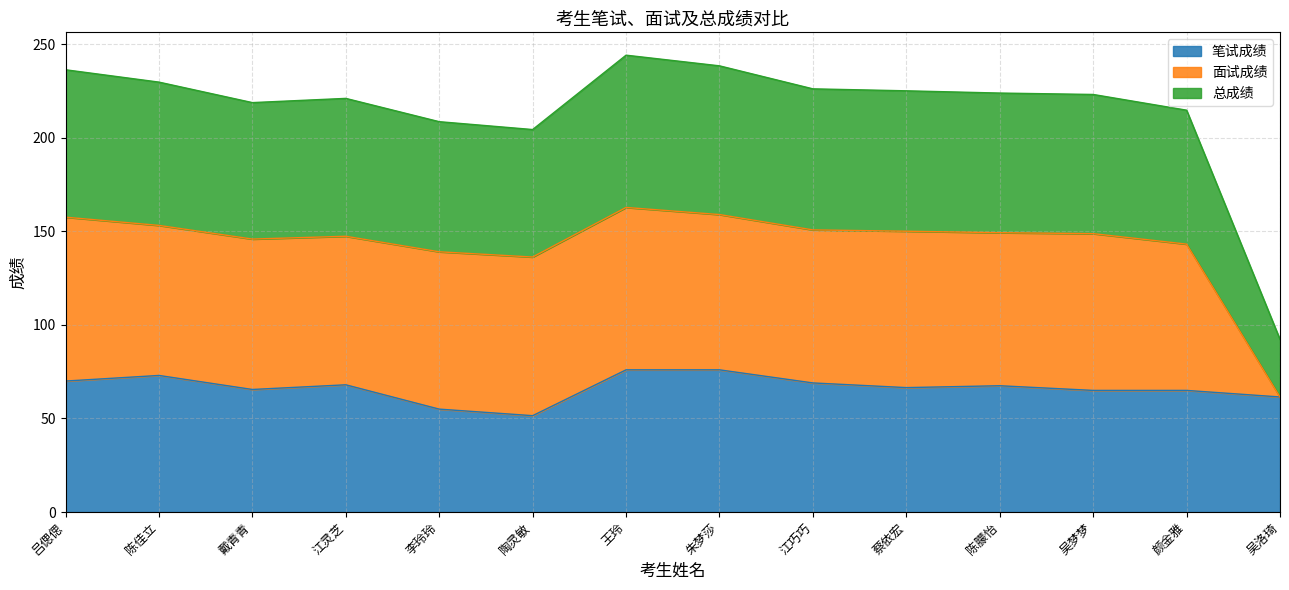

What is the label of the 6th point from the left?

陶灵敏